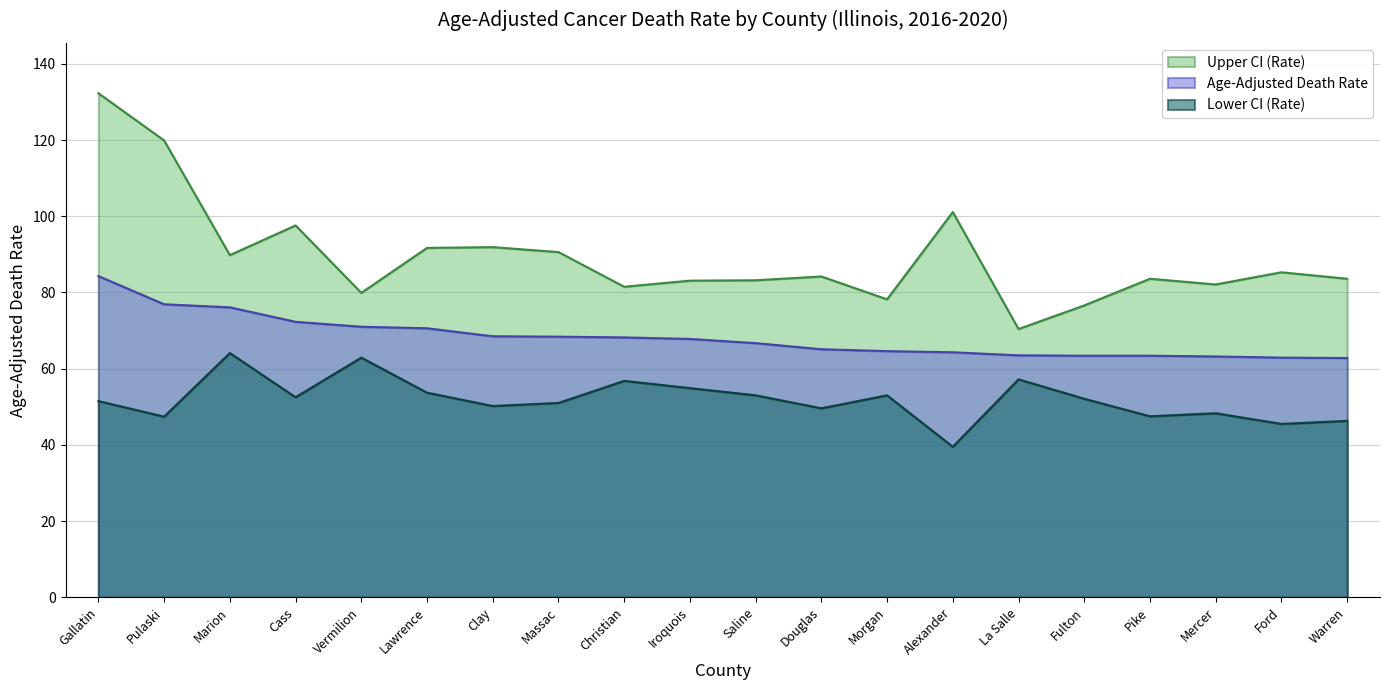

What is the total value across all series at Mercer?

193.6